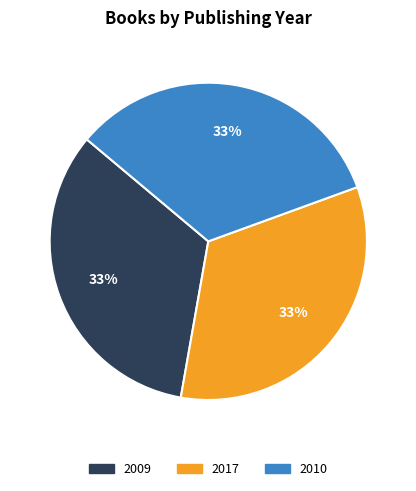

Does 2010 represent more than half of the total?

No